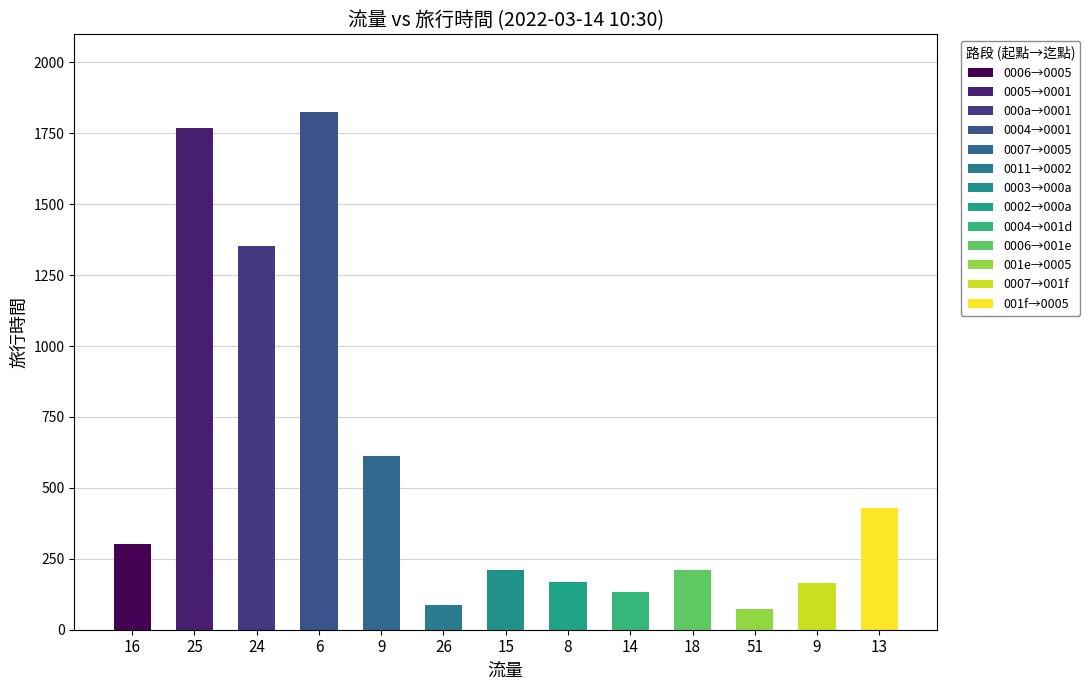

Where does the data first go above 212?

16